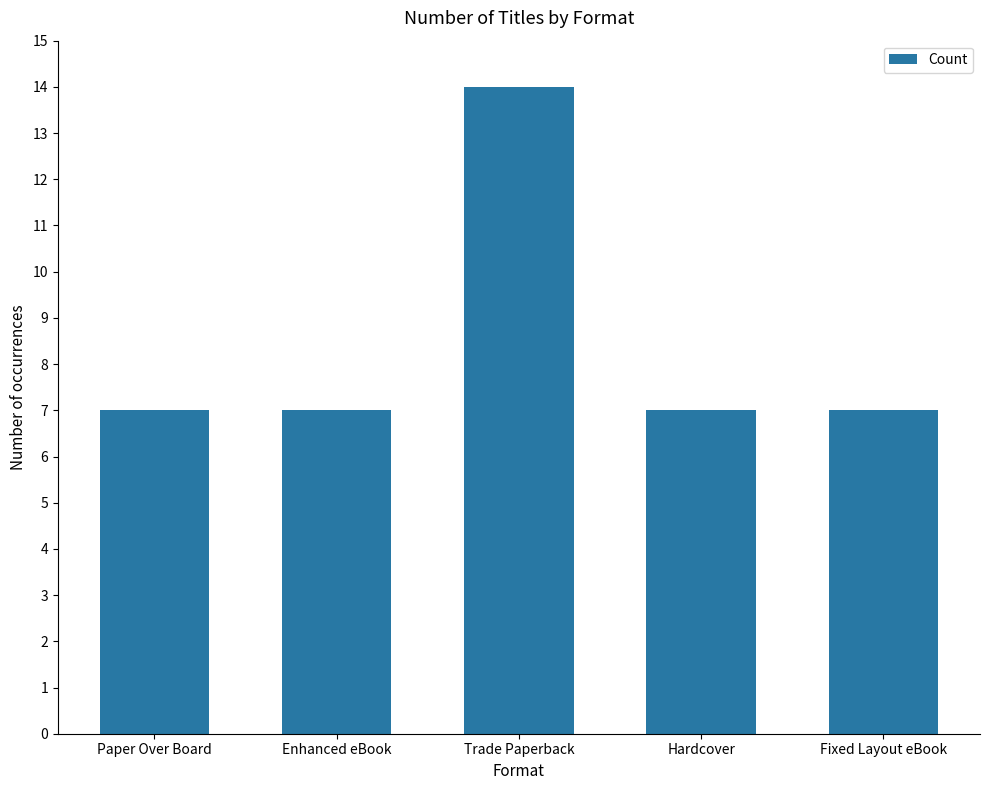

What is the minimum value shown in the chart?

7